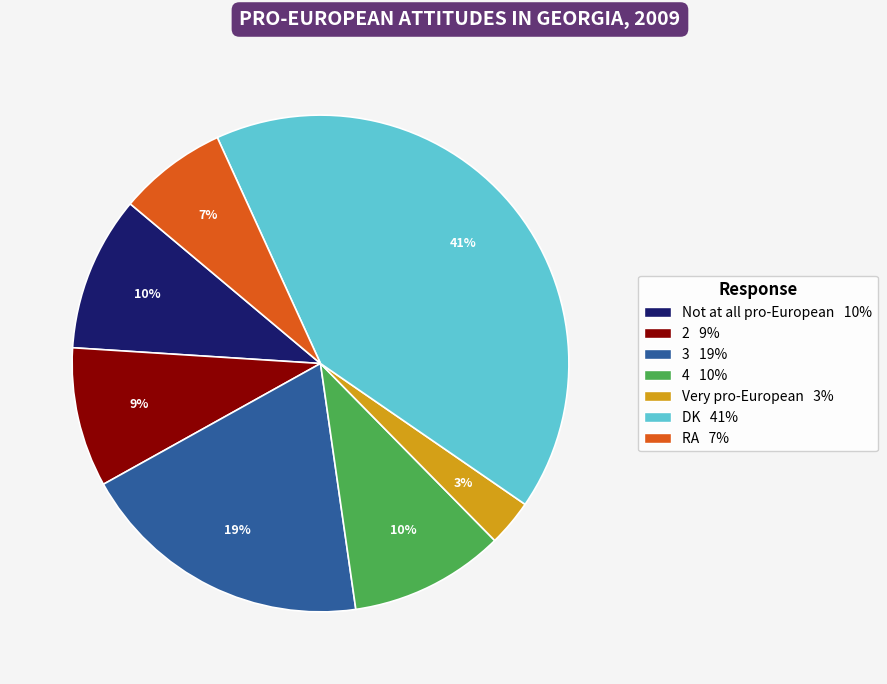

What is the largest slice in the pie chart?

DK